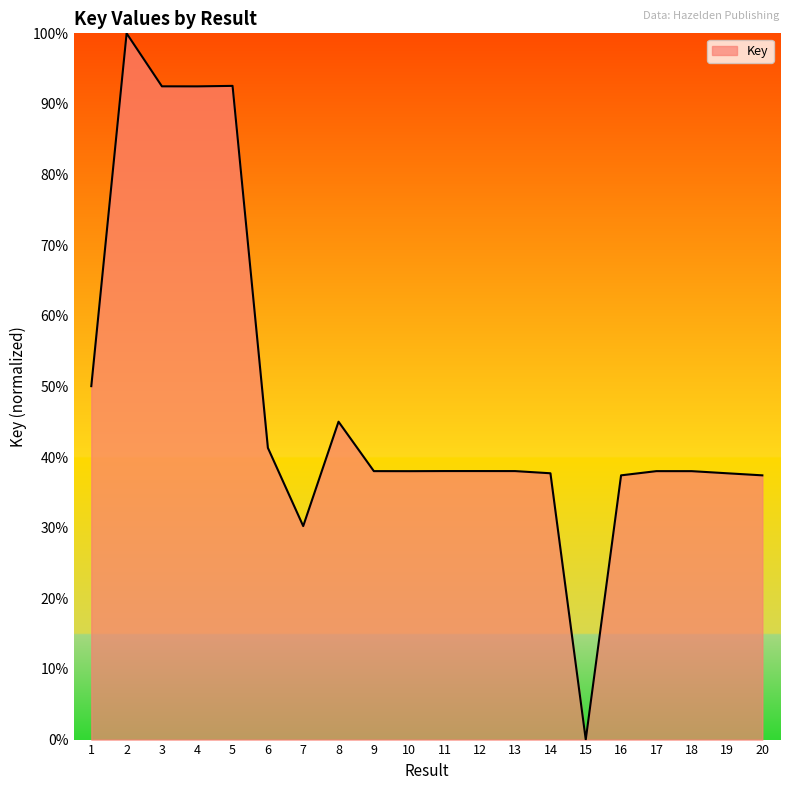

Where is the first local maximum?

2